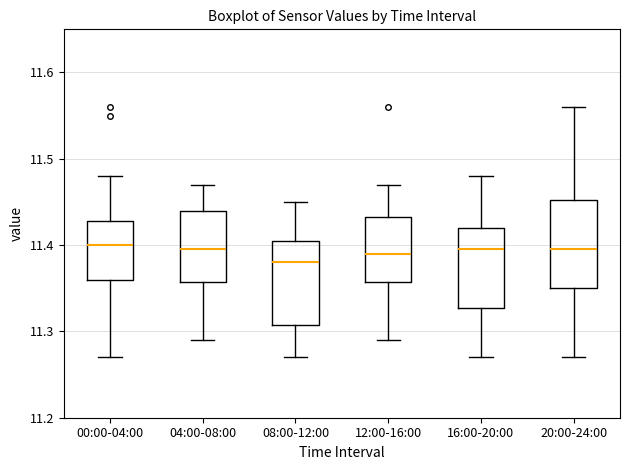

Reading left to right, read every box against the y-axis: the position of its median line, the range the box covers, and the ends of its whiskers. The values are not printed on the chart, so give them approximately, as read against the axis.

00:00-04:00: median 11.40, box 11.36 to 11.43, whiskers 11.27 to 11.48
04:00-08:00: median 11.40, box 11.36 to 11.44, whiskers 11.29 to 11.47
08:00-12:00: median 11.38, box 11.31 to 11.41, whiskers 11.27 to 11.45
12:00-16:00: median 11.39, box 11.36 to 11.43, whiskers 11.29 to 11.47
16:00-20:00: median 11.40, box 11.33 to 11.42, whiskers 11.27 to 11.48
20:00-24:00: median 11.40, box 11.35 to 11.45, whiskers 11.27 to 11.56